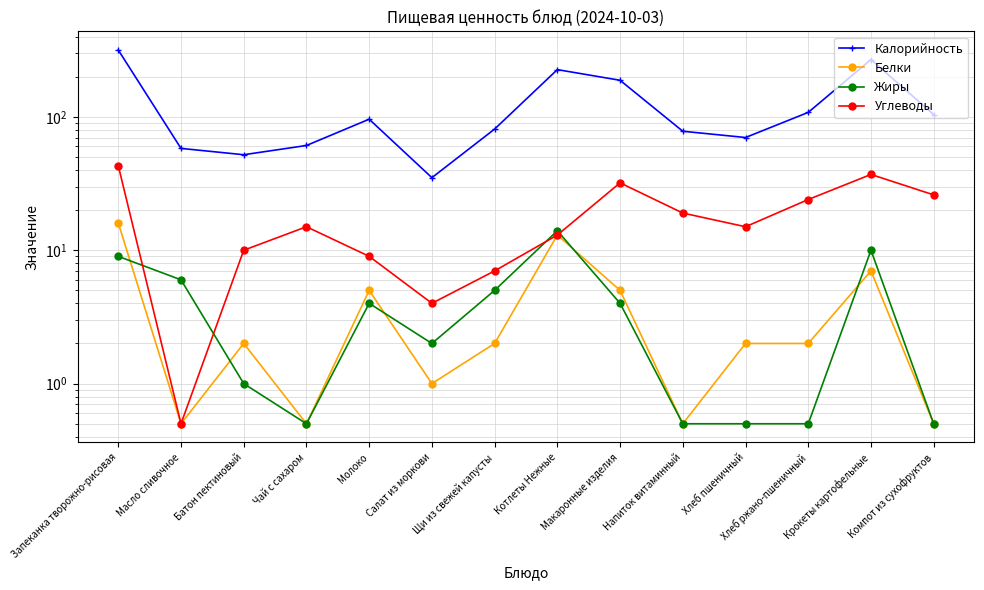

Reading left to right, what are all the values shown in this chart?

Калорийность: Запеканка творожно-рисовая=317.0	Масло сливочное=58.0	Батон пектиновый=52.0	Чай с сахаром=61.0	Молоко=96.0	Салат из моркови=35.0	Щи из свежей капусты=81.0	Котлеты Нежные=226.0	Макаронные изделия=188.0	Напиток витаминный=78.0	Хлеб пшеничный=70.0	Хлеб ржано-пшеничный=108.0	Крокеты картофельные=269.0	Компот из сухофруктов=104.0
Белки: Запеканка творожно-рисовая=16.0	Масло сливочное=0.5	Батон пектиновый=2.0	Чай с сахаром=0.5	Молоко=5.0	Салат из моркови=1.0	Щи из свежей капусты=2.0	Котлеты Нежные=13.0	Макаронные изделия=5.0	Напиток витаминный=0.5	Хлеб пшеничный=2.0	Хлеб ржано-пшеничный=2.0	Крокеты картофельные=7.0	Компот из сухофруктов=0.5
Жиры: Запеканка творожно-рисовая=9.0	Масло сливочное=6.0	Батон пектиновый=1.0	Чай с сахаром=0.5	Молоко=4.0	Салат из моркови=2.0	Щи из свежей капусты=5.0	Котлеты Нежные=14.0	Макаронные изделия=4.0	Напиток витаминный=0.5	Хлеб пшеничный=0.5	Хлеб ржано-пшеничный=0.5	Крокеты картофельные=10.0	Компот из сухофруктов=0.5
Углеводы: Запеканка творожно-рисовая=43.0	Масло сливочное=0.5	Батон пектиновый=10.0	Чай с сахаром=15.0	Молоко=9.0	Салат из моркови=4.0	Щи из свежей капусты=7.0	Котлеты Нежные=13.0	Макаронные изделия=32.0	Напиток витаминный=19.0	Хлеб пшеничный=15.0	Хлеб ржано-пшеничный=24.0	Крокеты картофельные=37.0	Компот из сухофруктов=26.0